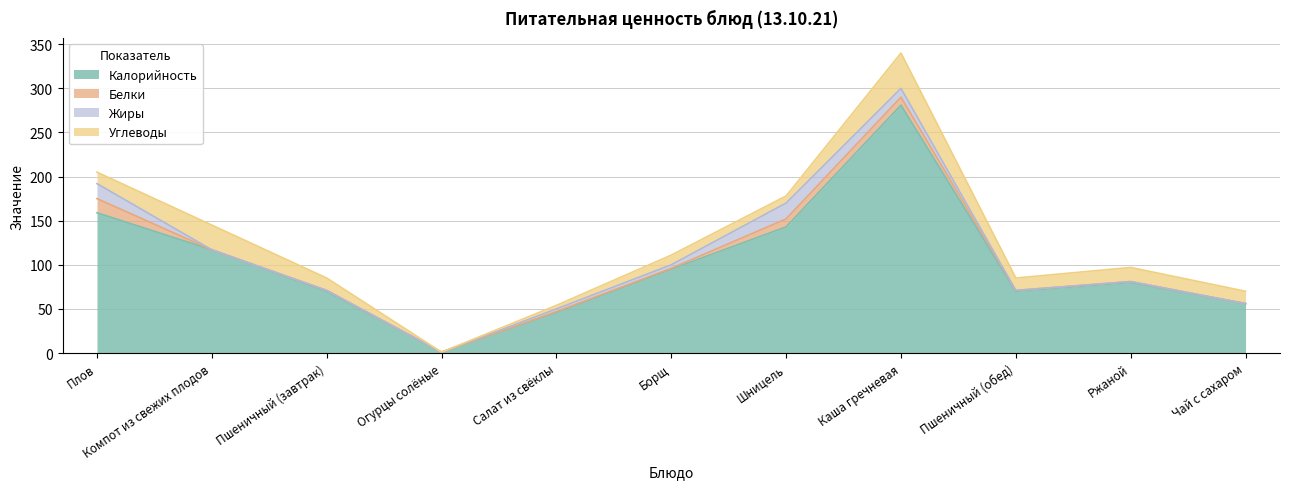

The Жиры series shows 4 at Каша гречневая. True or false?

False